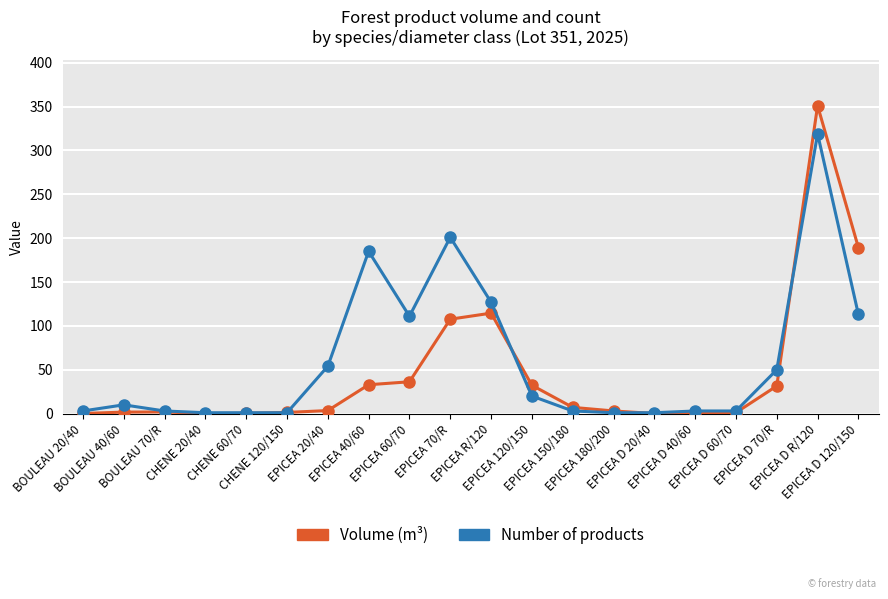

True or false: Volume (m³) and Number of products cross at least once.

True